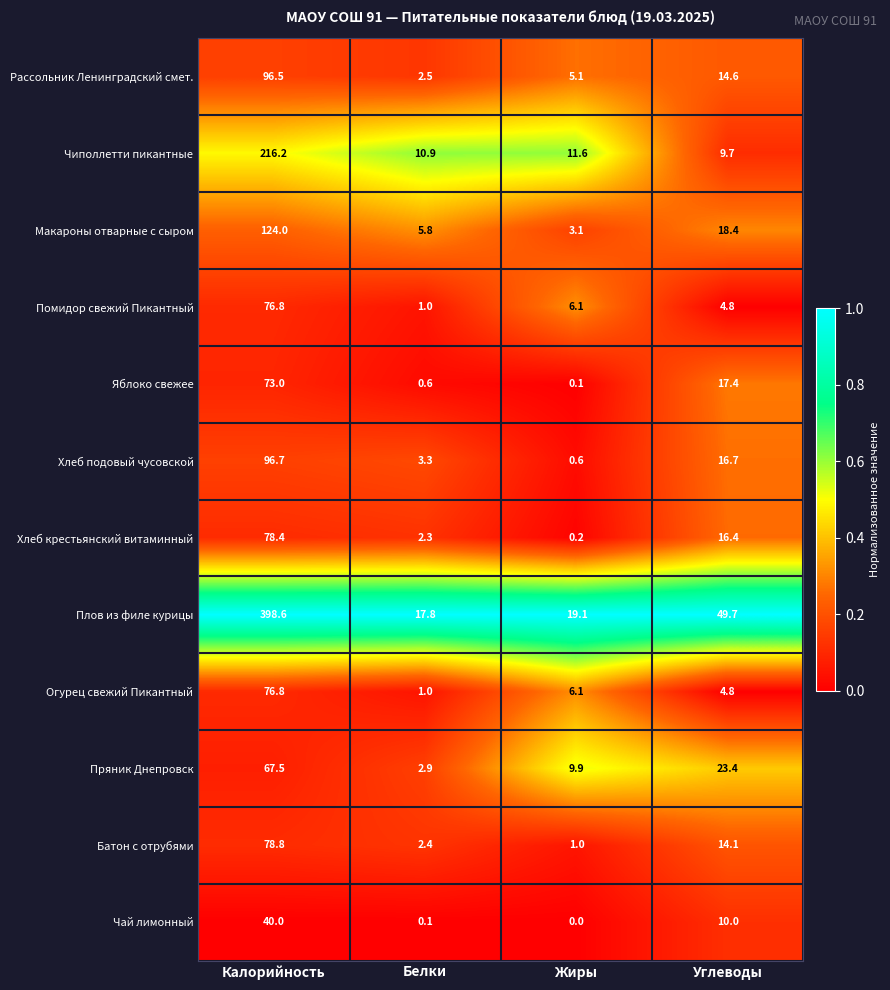

At which label does Макароны отварные с сыром reach its peak?

Калорийность